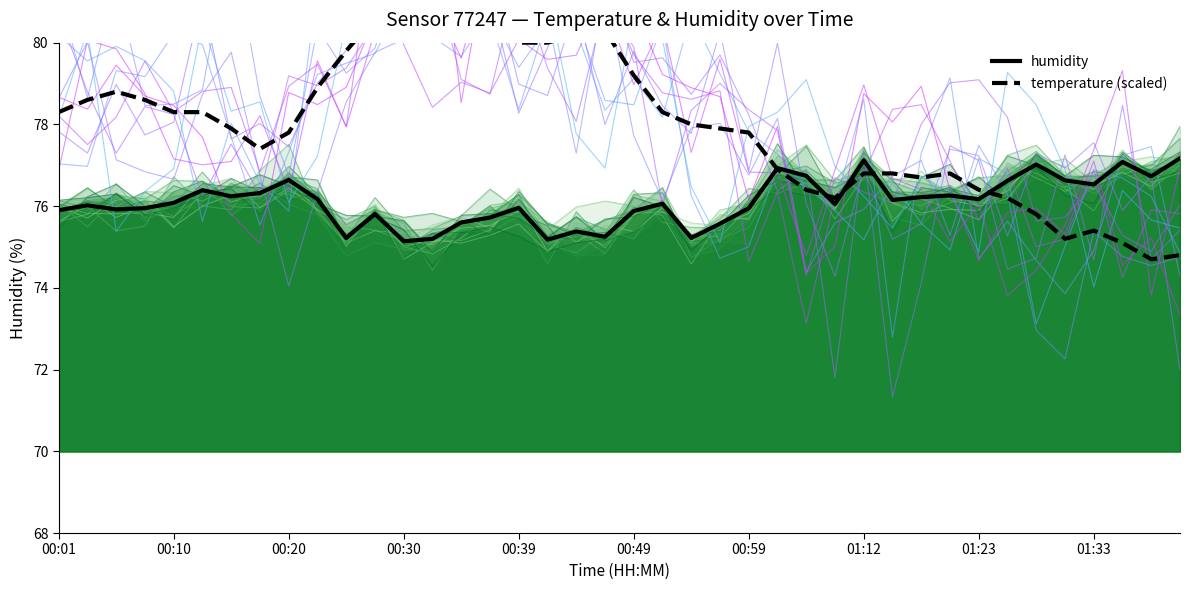

What is the sum of all humidity values?

3044.2